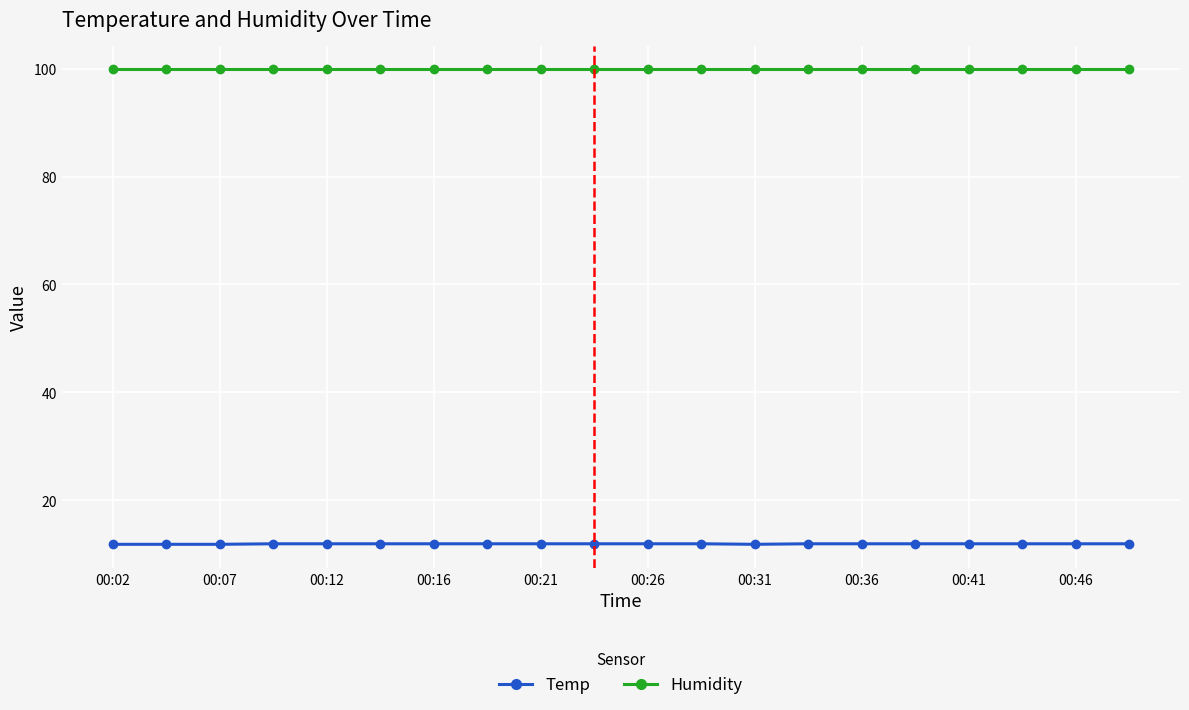

What is the maximum value shown in the chart?

99.9